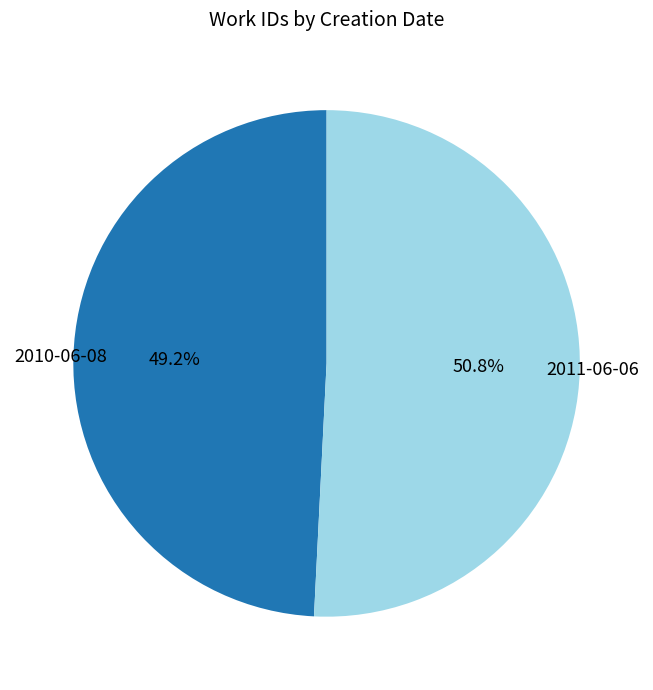

Which slice represents more than half of the pie?

2011-06-06